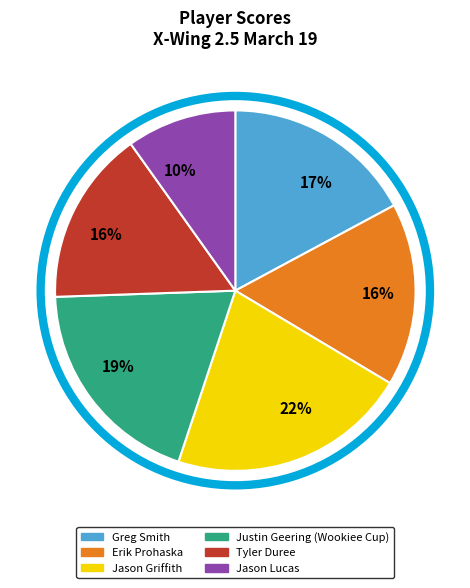

Count the number of slices in the pie.

6